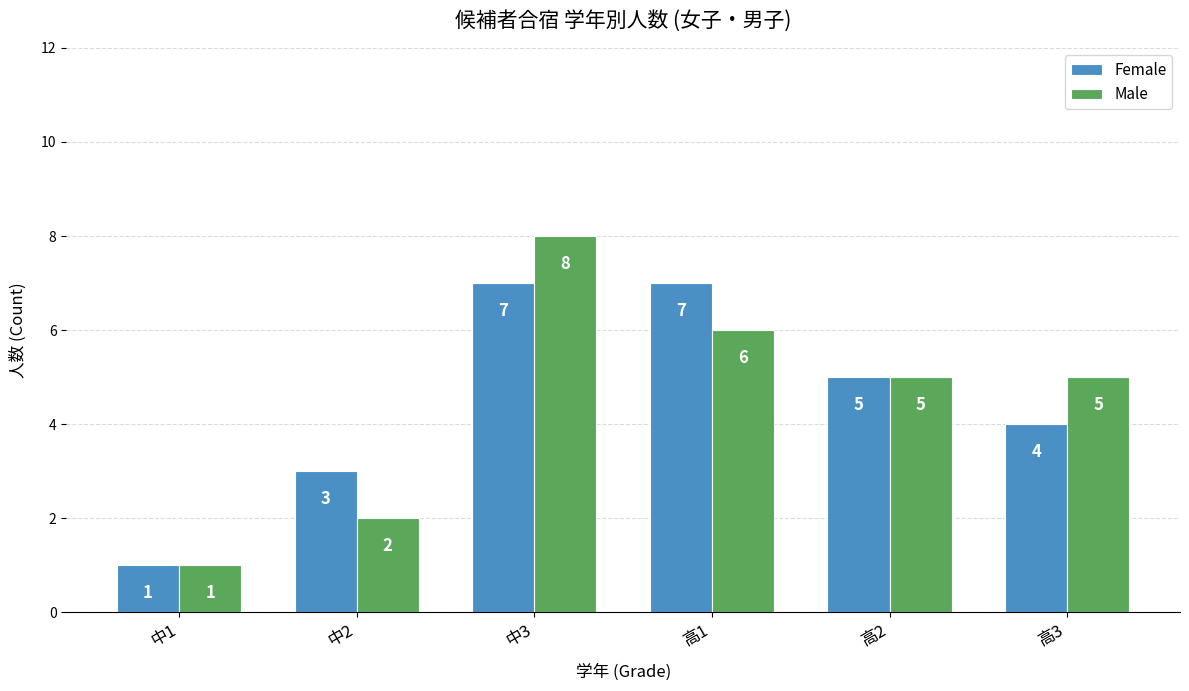

The value of Female at 高3 is 4. True or false?

True